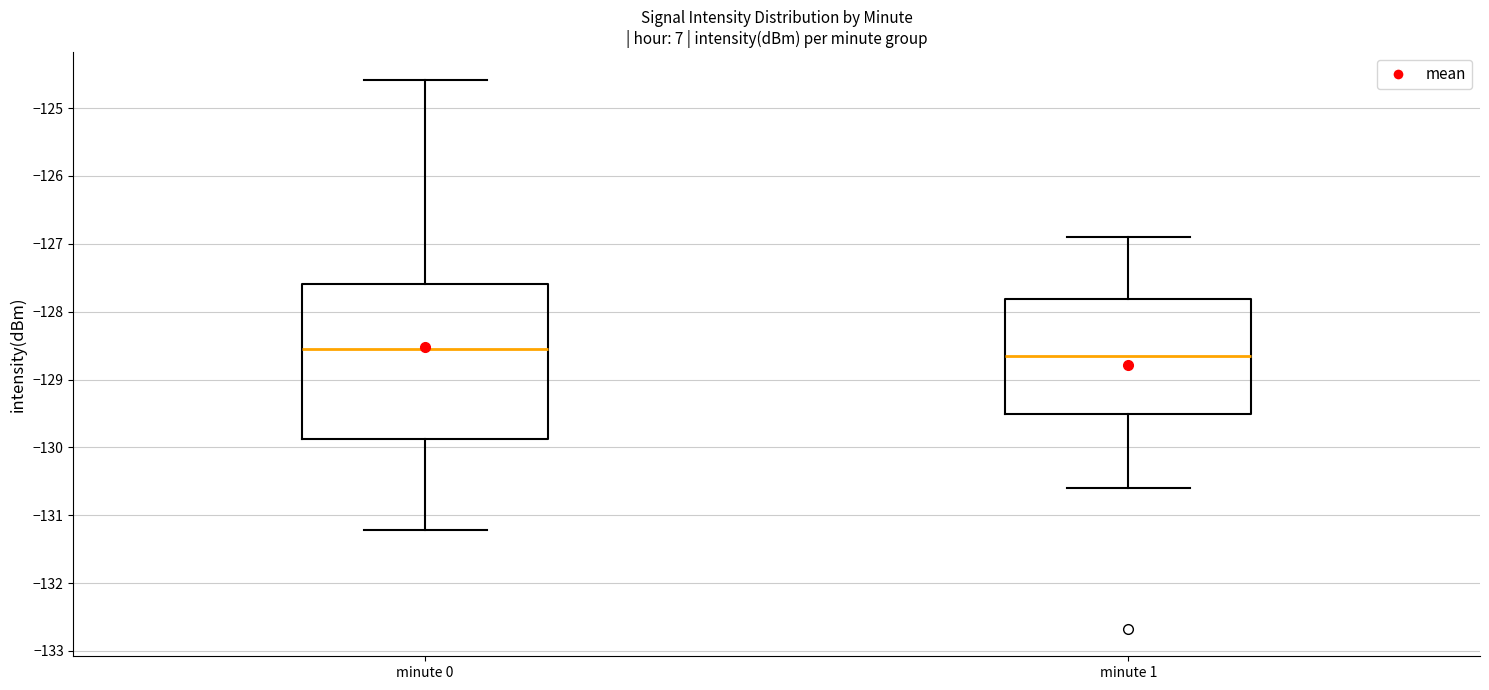

Where is the upper edge of the box for minute 0 on the y-axis? The values are not printed on the chart, so give them approximately, as read against the axis.

-127.6